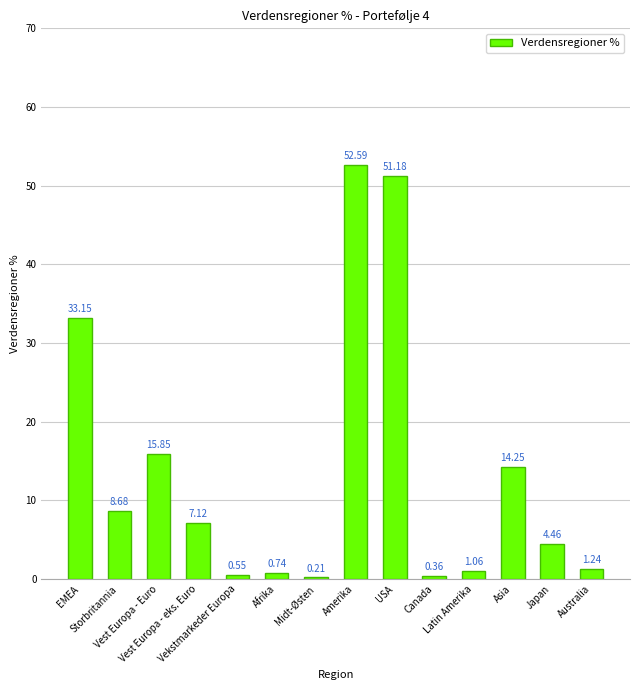

At which category does the chart reach its peak across all series?

Amerika